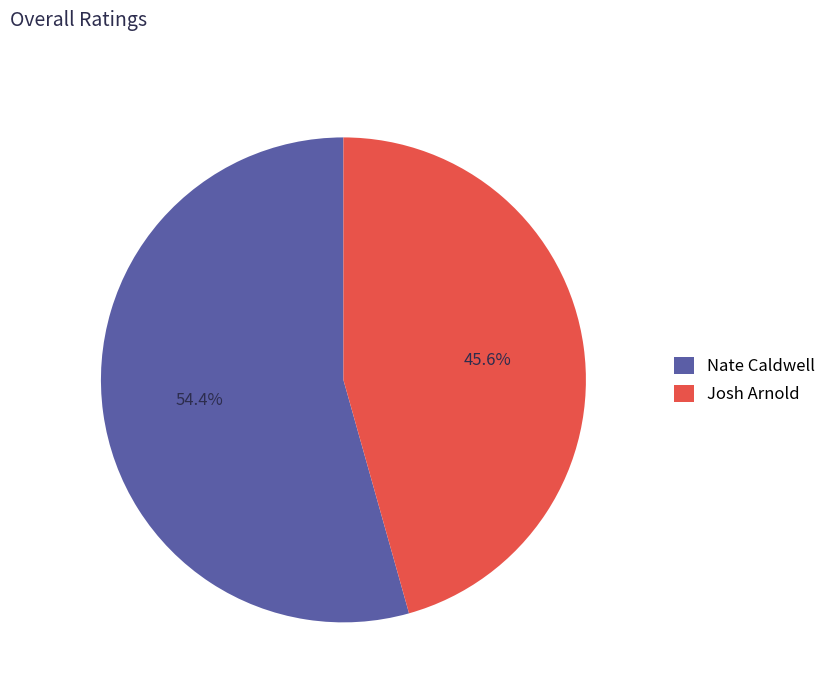

Count the number of slices in the pie.

2